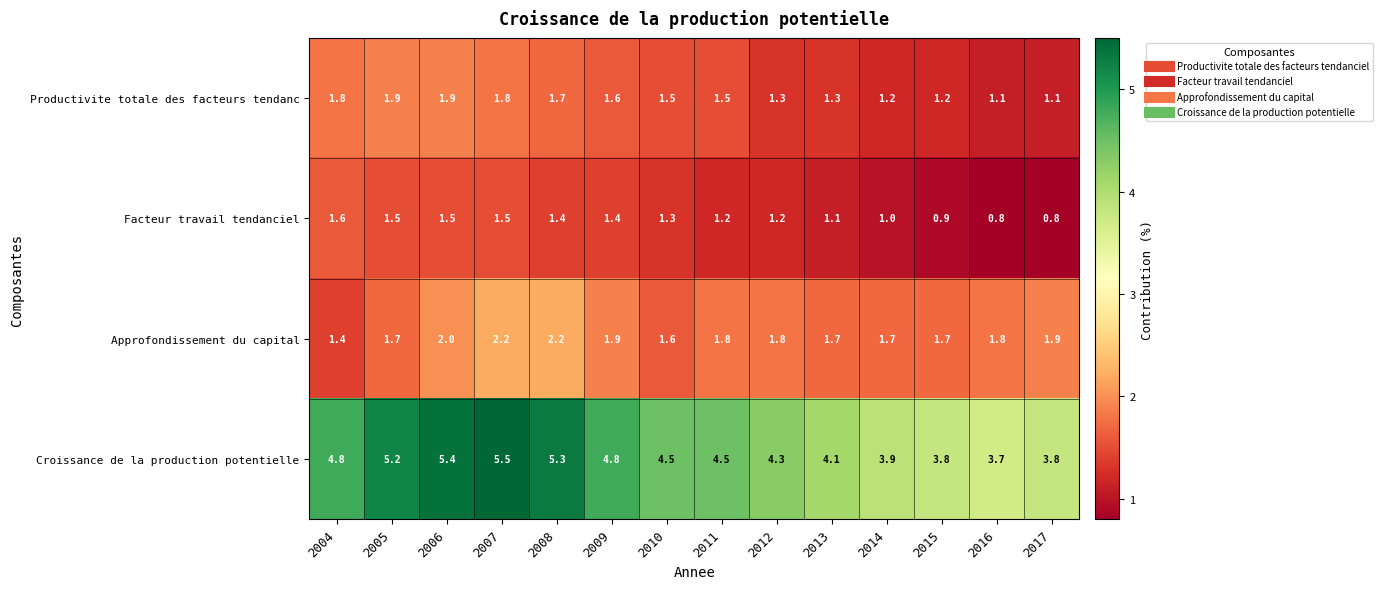

The Productivite totale des facteurs tendanc series shows 1.3 at 2012. True or false?

True